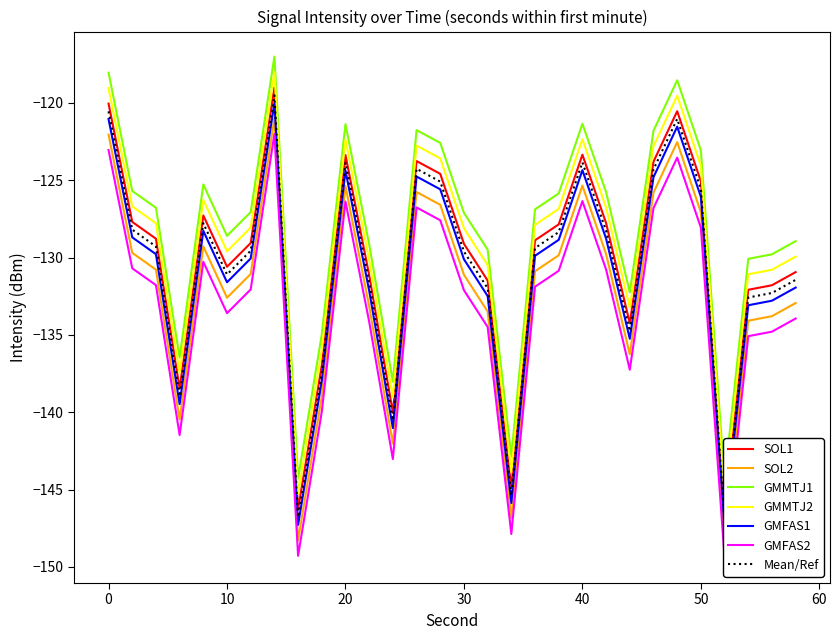

Reading left to right, what are all the values shown in this chart?

SOL1: 0=-120.1	2=-127.7	4=-128.8	6=-138.5	8=-127.3	10=-130.6	12=-129.1	14=-119.0	16=-146.3	18=-137.0	20=-123.4	22=-131.1	24=-140.0	26=-123.8	28=-124.6	30=-129.1	32=-131.5	34=-144.9	36=-128.9	38=-127.9	40=-123.4	42=-127.8	44=-134.3	46=-123.8	48=-120.5	50=-125.1	52=-146.4	54=-132.1	56=-131.8	58=-130.9
SOL2: 0=-122.1	2=-129.7	4=-130.8	6=-140.5	8=-129.3	10=-132.6	12=-131.1	14=-121.0	16=-148.3	18=-139.0	20=-125.4	22=-133.1	24=-142.0	26=-125.8	28=-126.6	30=-131.1	32=-133.5	34=-146.9	36=-130.9	38=-129.9	40=-125.4	42=-129.8	44=-136.3	46=-125.8	48=-122.5	50=-127.1	52=-148.4	54=-134.1	56=-133.8	58=-132.9
GMMTJ1: 0=-118.1	2=-125.7	4=-126.8	6=-136.5	8=-125.3	10=-128.6	12=-127.1	14=-117.0	16=-144.3	18=-135.0	20=-121.4	22=-129.1	24=-138.0	26=-121.8	28=-122.6	30=-127.1	32=-129.5	34=-142.9	36=-126.9	38=-125.9	40=-121.4	42=-125.8	44=-132.3	46=-121.8	48=-118.5	50=-123.1	52=-144.4	54=-130.1	56=-129.8	58=-128.9
GMMTJ2: 0=-119.1	2=-126.7	4=-127.8	6=-137.5	8=-126.3	10=-129.6	12=-128.1	14=-118.0	16=-145.3	18=-136.0	20=-122.4	22=-130.1	24=-139.0	26=-122.8	28=-123.6	30=-128.1	32=-130.5	34=-143.9	36=-127.9	38=-126.9	40=-122.4	42=-126.8	44=-133.3	46=-122.8	48=-119.5	50=-124.1	52=-145.4	54=-131.1	56=-130.8	58=-129.9
GMFAS1: 0=-121.1	2=-128.7	4=-129.8	6=-139.5	8=-128.3	10=-131.6	12=-130.1	14=-120.0	16=-147.3	18=-138.0	20=-124.4	22=-132.1	24=-141.0	26=-124.8	28=-125.6	30=-130.1	32=-132.5	34=-145.9	36=-129.9	38=-128.9	40=-124.4	42=-128.8	44=-135.3	46=-124.8	48=-121.5	50=-126.1	52=-147.4	54=-133.1	56=-132.8	58=-131.9
GMFAS2: 0=-123.1	2=-130.7	4=-131.8	6=-141.5	8=-130.3	10=-133.6	12=-132.1	14=-122.0	16=-149.3	18=-140.0	20=-126.4	22=-134.1	24=-143.0	26=-126.8	28=-127.6	30=-132.1	32=-134.5	34=-147.9	36=-131.9	38=-130.9	40=-126.4	42=-130.8	44=-137.3	46=-126.8	48=-123.5	50=-128.1	52=-149.4	54=-135.1	56=-134.8	58=-133.9